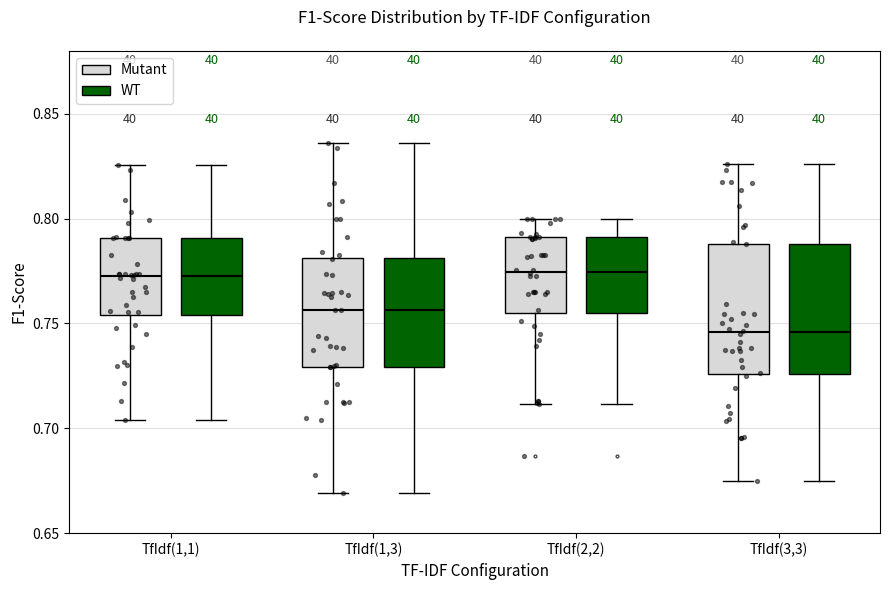

Reading left to right, transcribe this box plot: for each box, give where its median line is, the range the box spans, and where its two whiskers end, as read against the y-axis. The values are not printed on the chart, so give them approximately, as read against the axis.

TfIdf(1,1) (Mutant): median 0.770, box 0.755 to 0.790, whiskers 0.705 to 0.825
TfIdf(1,1) (WT): median 0.770, box 0.755 to 0.790, whiskers 0.705 to 0.825
TfIdf(1,3) (Mutant): median 0.755, box 0.730 to 0.780, whiskers 0.670 to 0.835
TfIdf(1,3) (WT): median 0.755, box 0.730 to 0.780, whiskers 0.670 to 0.835
TfIdf(2,2) (Mutant): median 0.775, box 0.755 to 0.790, whiskers 0.710 to 0.800
TfIdf(2,2) (WT): median 0.775, box 0.755 to 0.790, whiskers 0.710 to 0.800
TfIdf(3,3) (Mutant): median 0.745, box 0.725 to 0.790, whiskers 0.675 to 0.825
TfIdf(3,3) (WT): median 0.745, box 0.725 to 0.790, whiskers 0.675 to 0.825